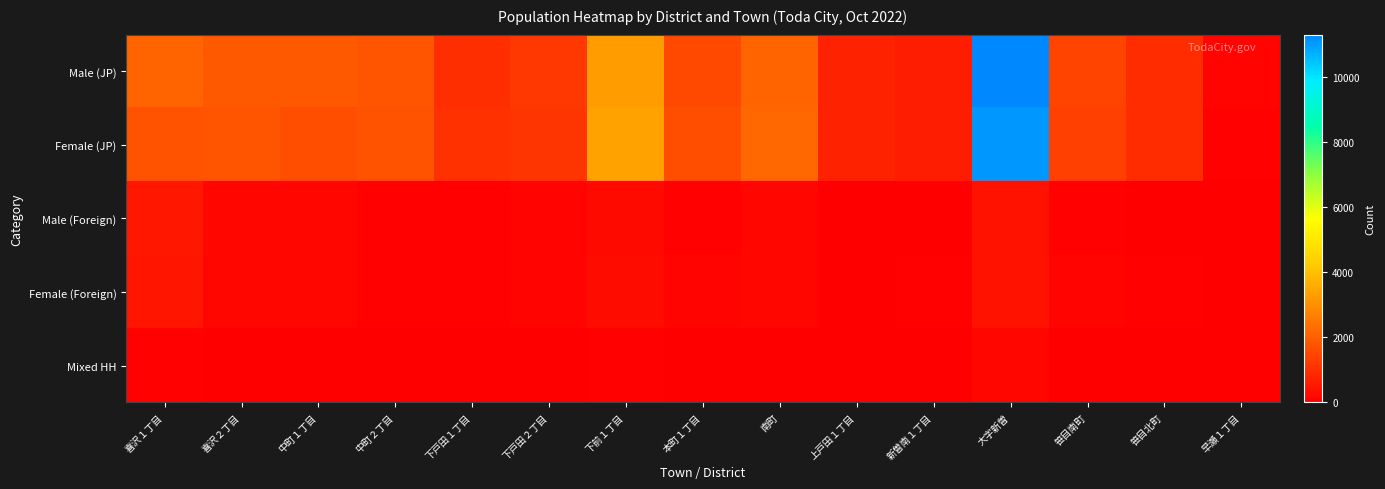

Reading left to right, what are all the values shown in this chart?

Male (JP): 喜沢１丁目=2082	喜沢２丁目=1882	中町１丁目=1854	中町２丁目=1769	下戸田１丁目=980	下戸田２丁目=1165	下前１丁目=3266	本町１丁目=1517	南町=2081	上戸田１丁目=723	新曽南１丁目=655	大字新曽=11294	笹目南町=1442	笹目北町=957	早瀬１丁目=92
Female (JP): 喜沢１丁目=1751	喜沢２丁目=1784	中町１丁目=1673	中町２丁目=1731	下戸田１丁目=1050	下戸田２丁目=1124	下前１丁目=3367	本町１丁目=1673	南町=2173	上戸田１丁目=708	新曽南１丁目=621	大字新曽=11057	笹目南町=1340	笹目北町=939	早瀬１丁目=88
Male (Foreign): 喜沢１丁目=500	喜沢２丁目=144	中町１丁目=135	中町２丁目=78	下戸田１丁目=46	下戸田２丁目=92	下前１丁目=259	本町１丁目=74	南町=153	上戸田１丁目=35	新曽南１丁目=24	大字新曽=427	笹目南町=83	笹目北町=44	早瀬１丁目=1
Female (Foreign): 喜沢１丁目=443	喜沢２丁目=162	中町１丁目=156	中町２丁目=73	下戸田１丁目=54	下戸田２丁目=117	下前１丁目=304	本町１丁目=113	南町=154	上戸田１丁目=31	新曽南１丁目=45	大字新曽=422	笹目南町=125	笹目北町=51	早瀬１丁目=0
Mixed HH: 喜沢１丁目=78	喜沢２丁目=44	中町１丁目=40	中町２丁目=16	下戸田１丁目=18	下戸田２丁目=16	下前１丁目=83	本町１丁目=33	南町=29	上戸田１丁目=10	新曽南１丁目=7	大字新曽=140	笹目南町=22	笹目北町=7	早瀬１丁目=0